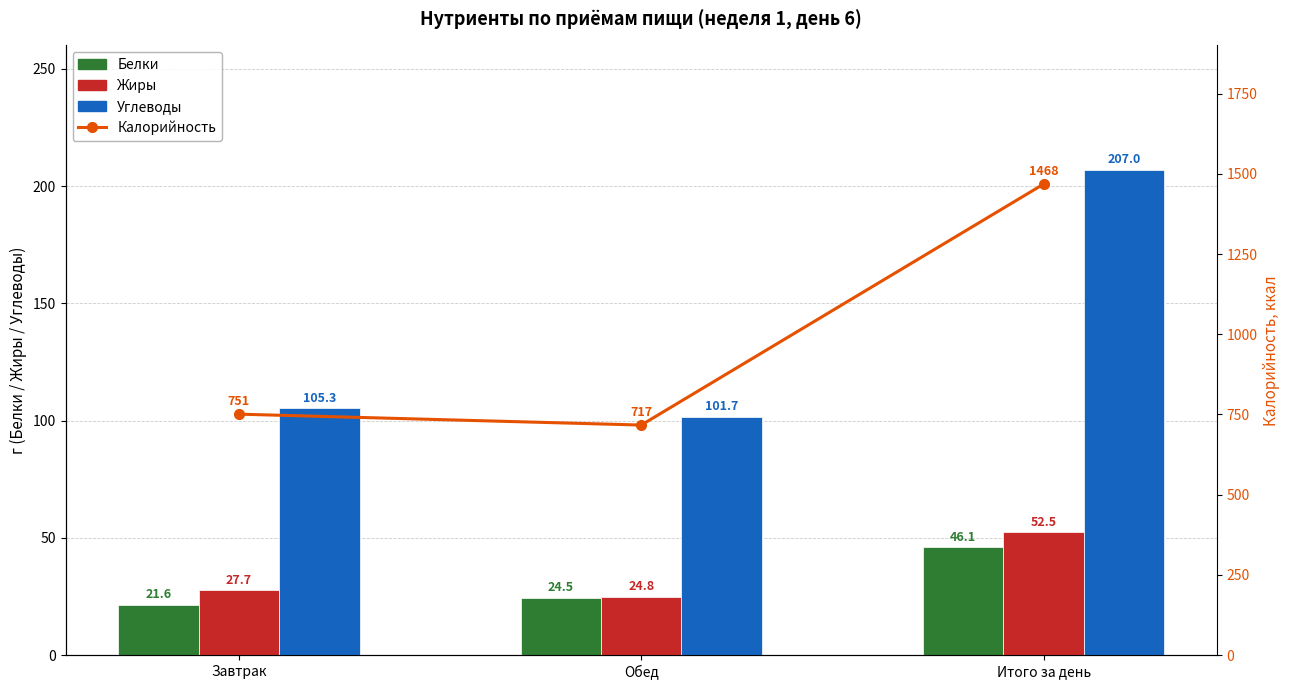

Rank the series by their maximum value, from highest to lowest.

Калорийность, Углеводы, Жиры, Белки